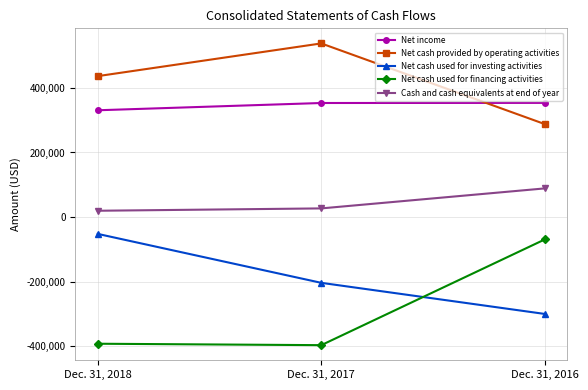

Which series has the largest total across all categories?

Net cash provided by operating activities